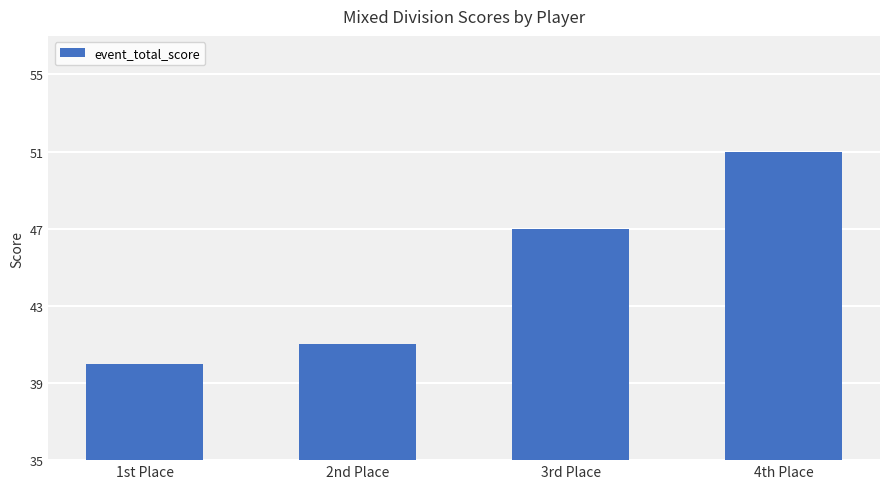

True or false: the data shows 41 at 2nd Place.

True